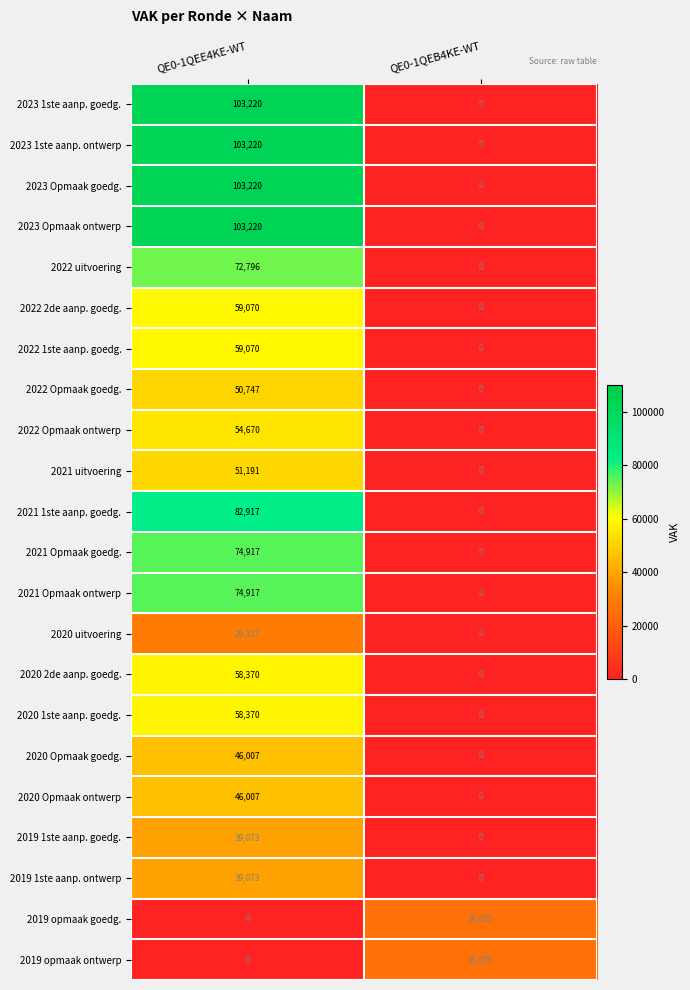

What is the difference between the highest and lowest values at QE0-1QEB4KE-WT?

26055